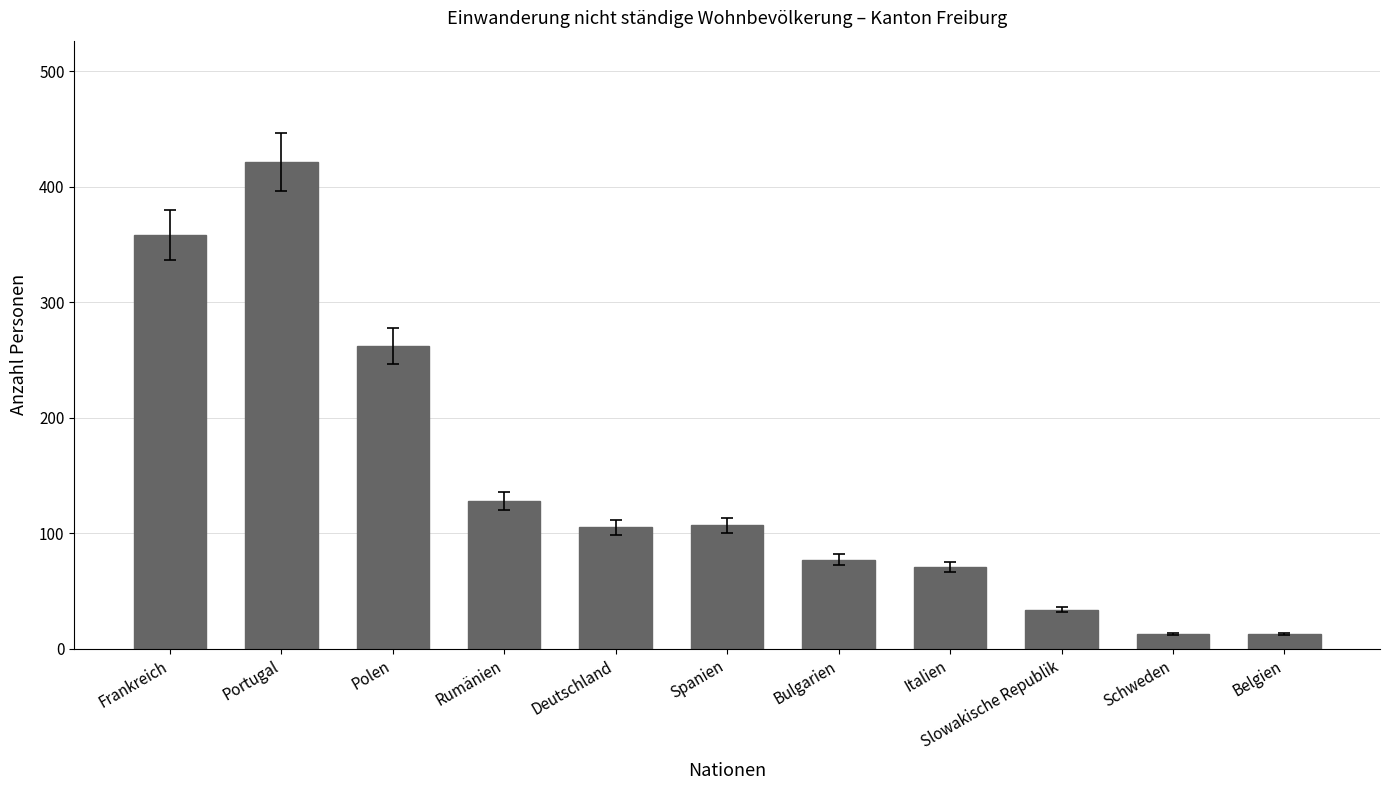

What is the average value?

144